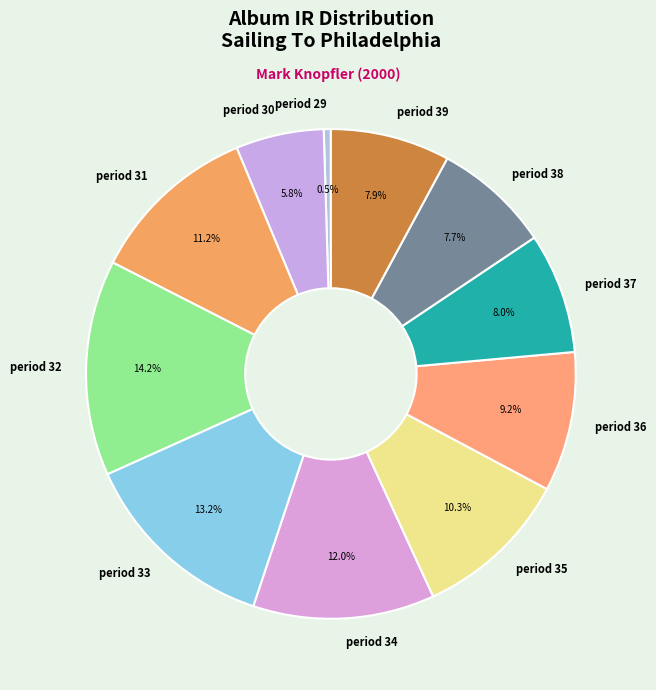

Is period 38 the majority of the pie?

No